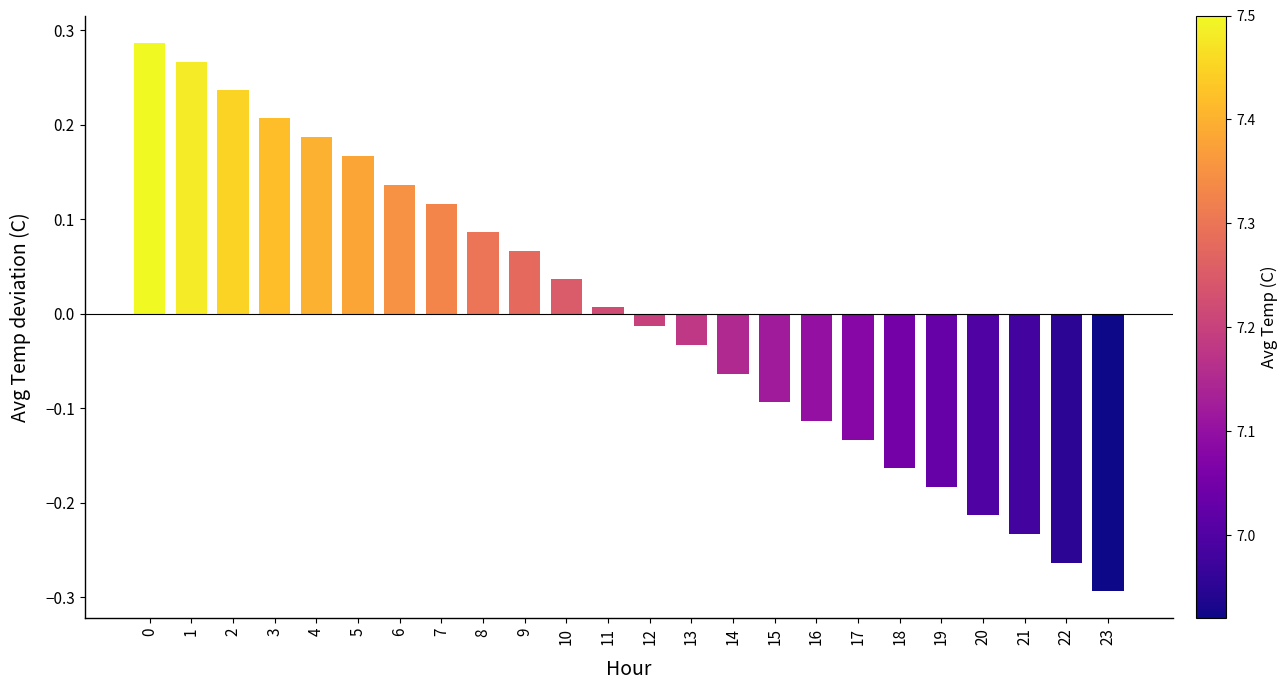

What is the difference between the second highest and second lowest values?

0.5